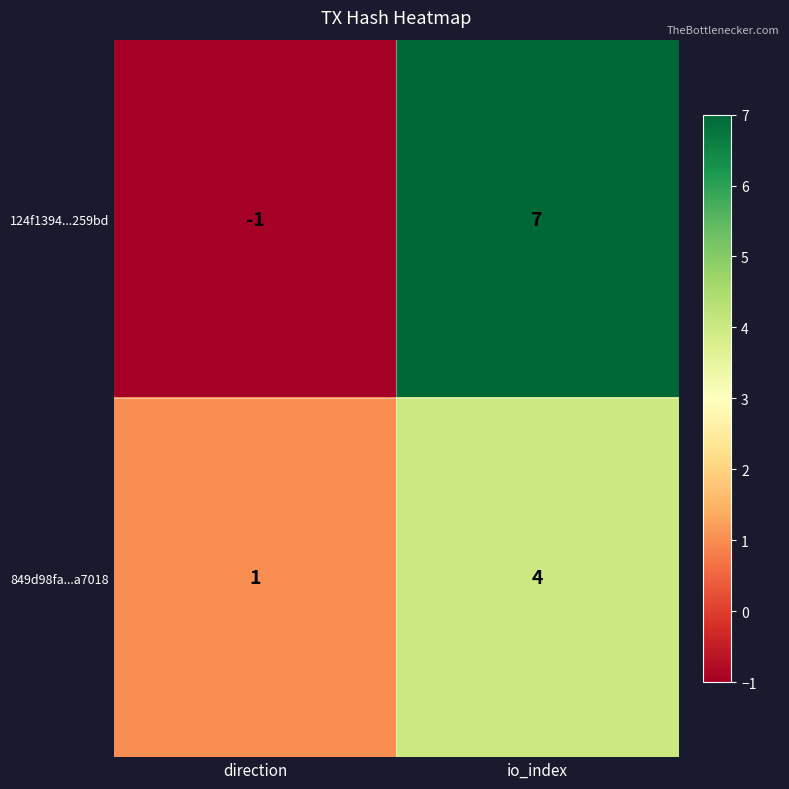

What is the approximate value of 849d98fa...a7018 at io_index?

4